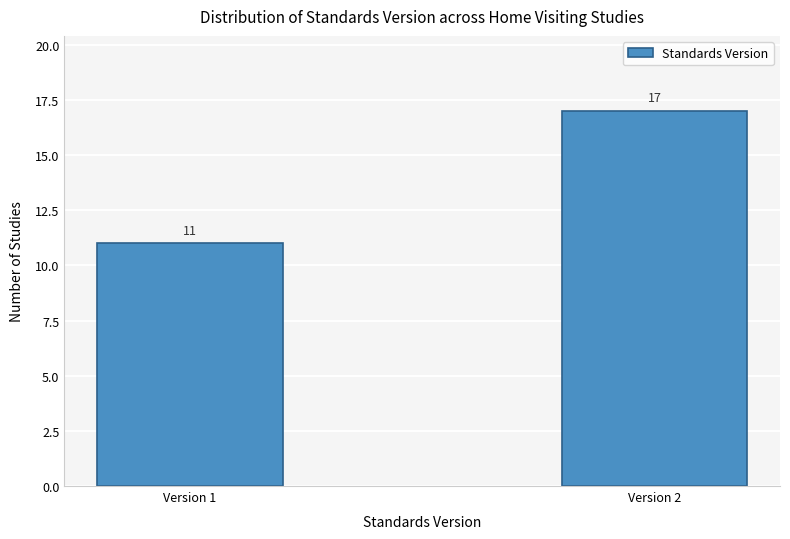

Reading left to right, what are all the values shown in this chart?

11	17